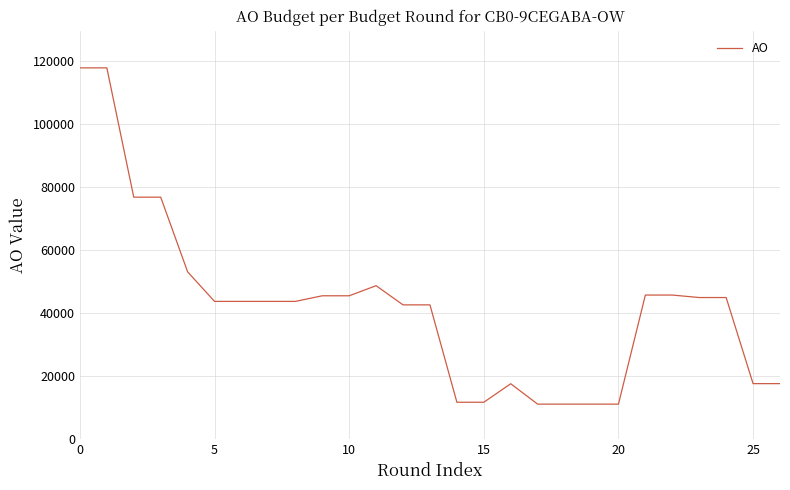

What is the sum of all values?

1143919